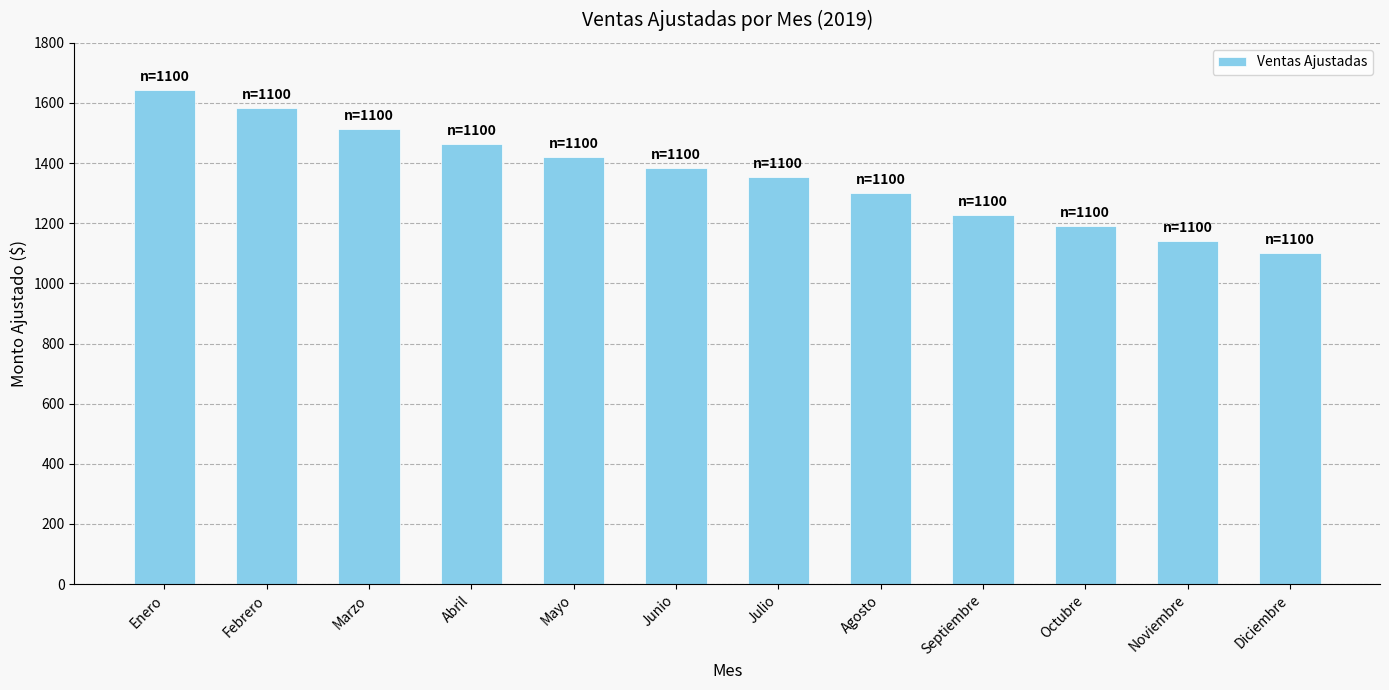

What is the label of the 6th bar from the right?

Julio